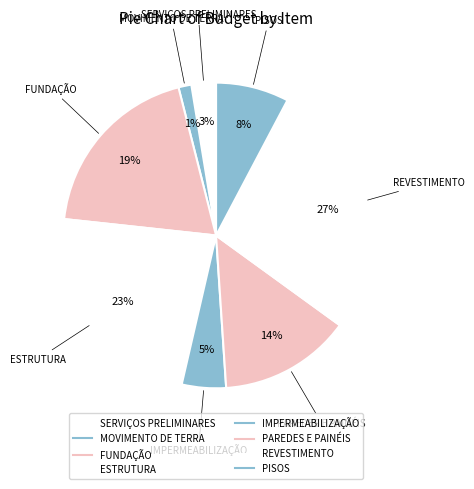

Which category has the biggest portion of the pie?

REVESTIMENTO